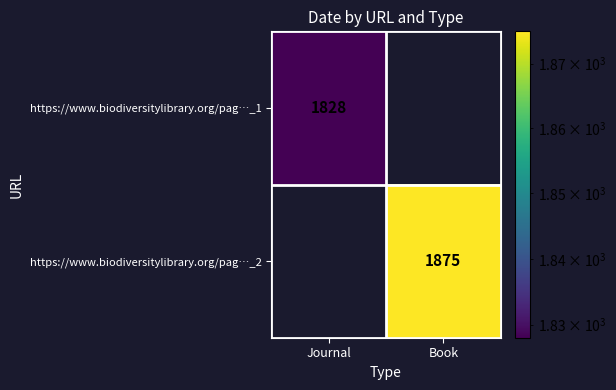

Which has a higher value, Journal or Book?

Book